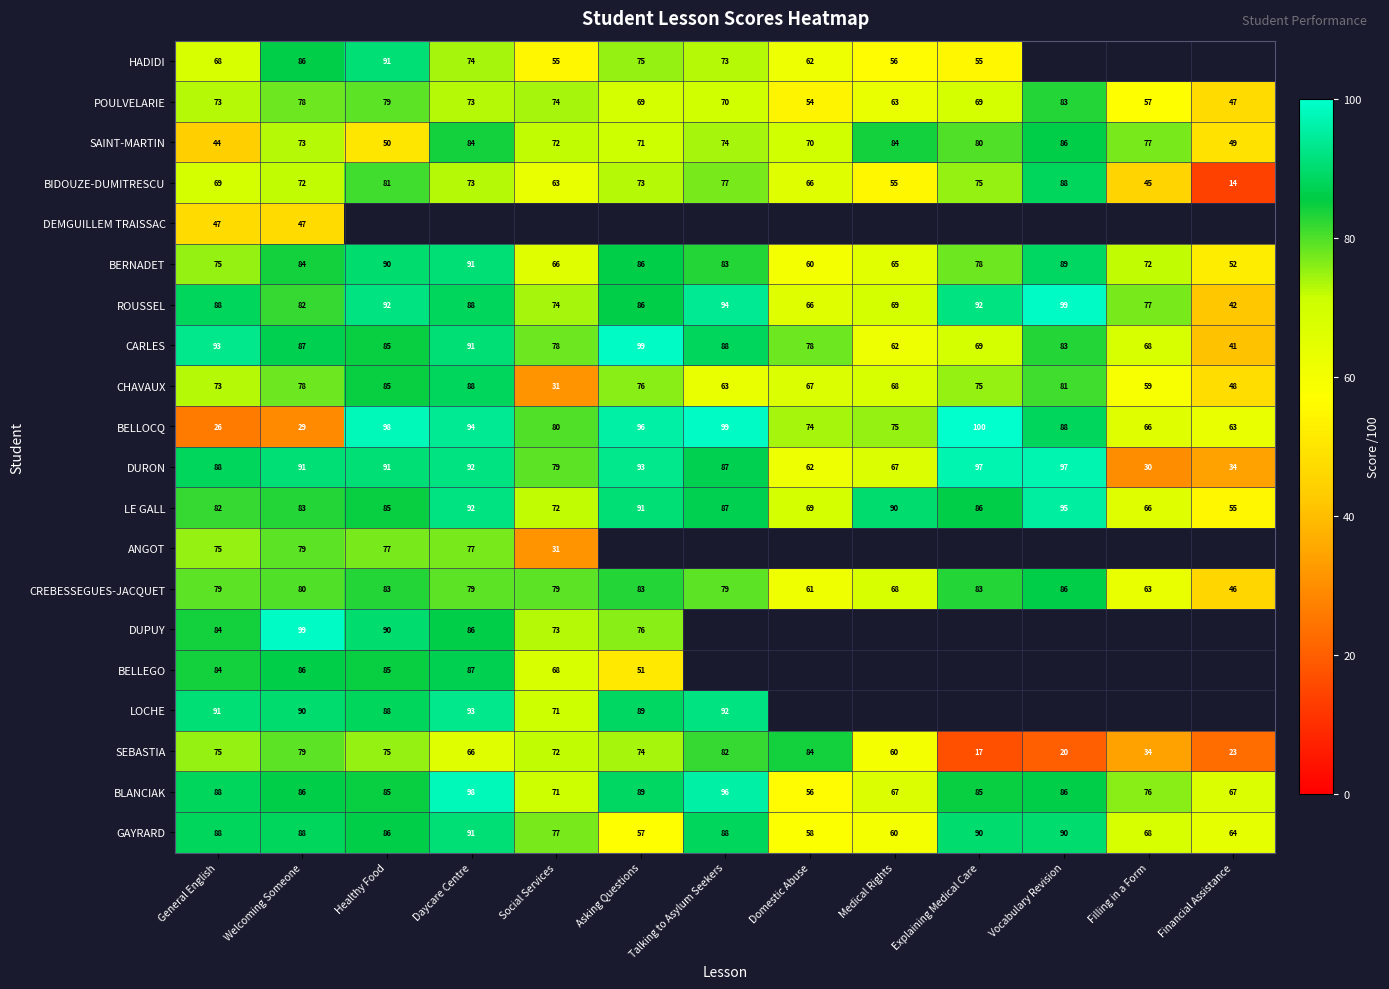

At which category is the sum across all series the highest?

Welcoming Someone